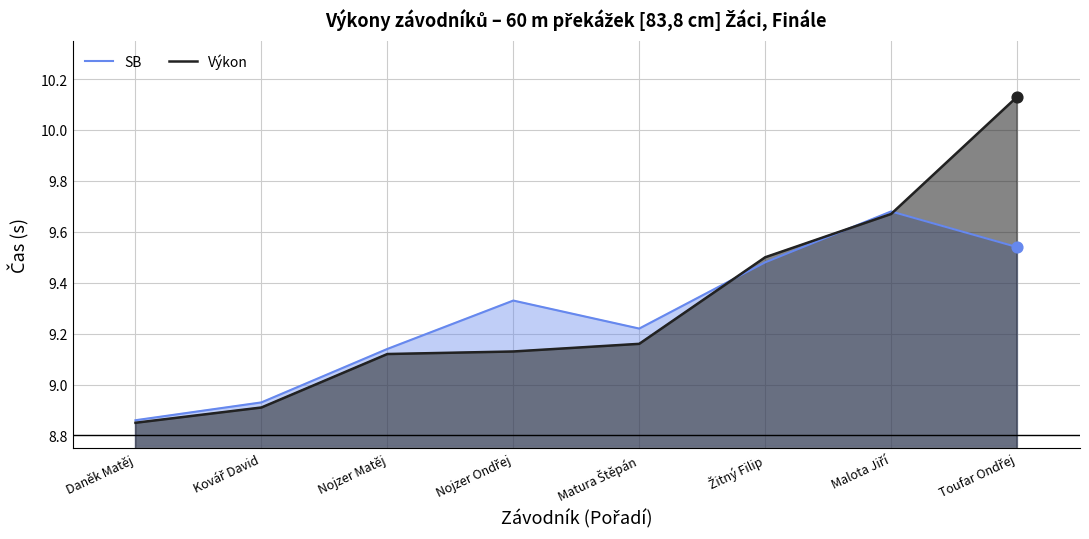

Which series has the widest spread of Y values?

Výkon